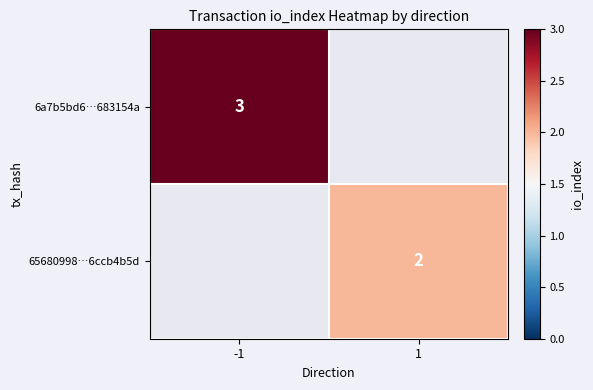

The value of 6a7b5bd6…683154a at -1 is 3. True or false?

True